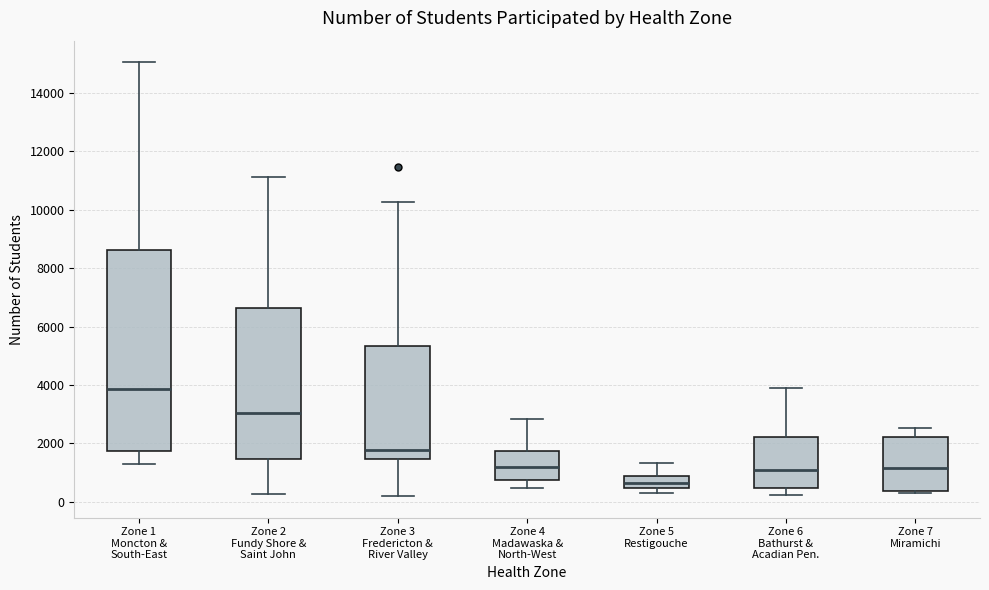

Which box is the tallest, from its lower edge to its upper edge?

Zone 1 Moncton & South-East